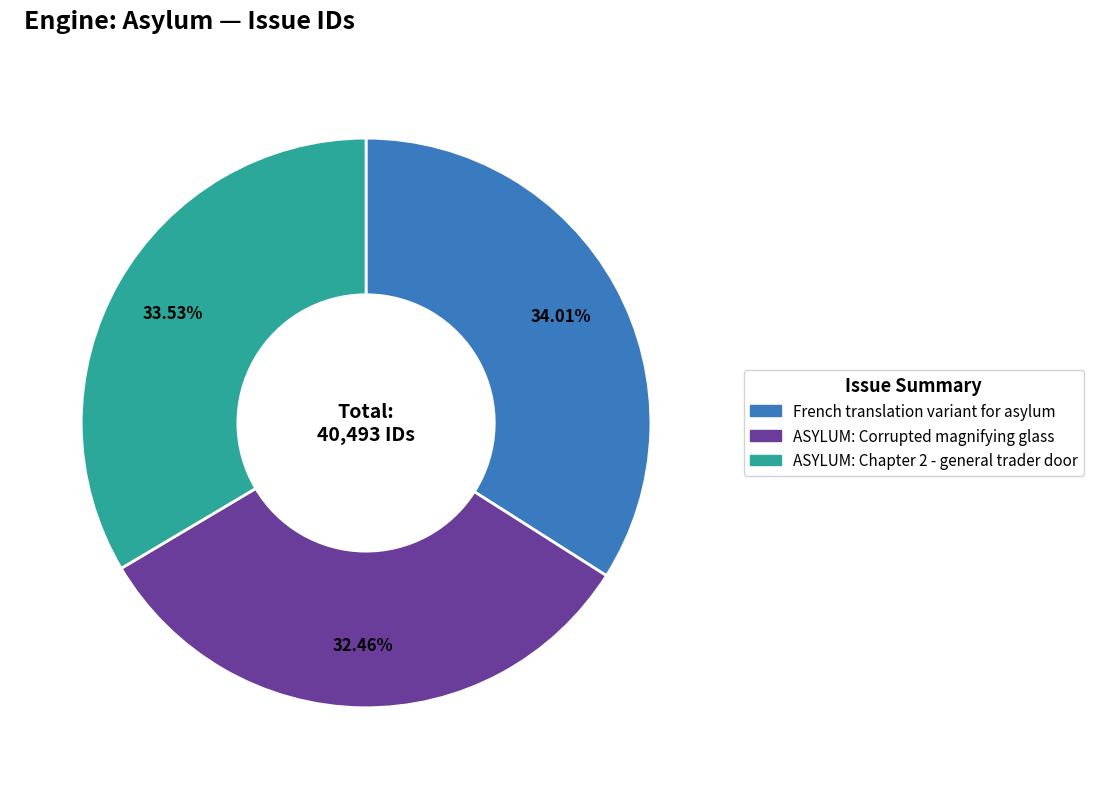

What percentage is NOT represented by ASYLUM: Chapter 2 - general trader door?

66.5%